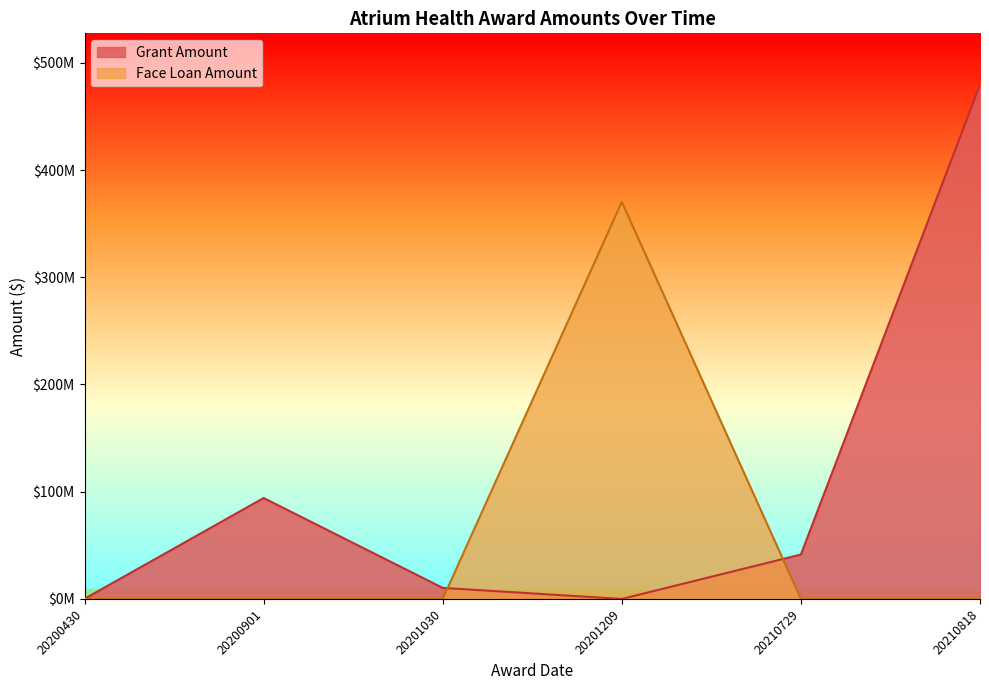

Between 20210818 and 20200901, which series saw the biggest shift?

Grant Amount